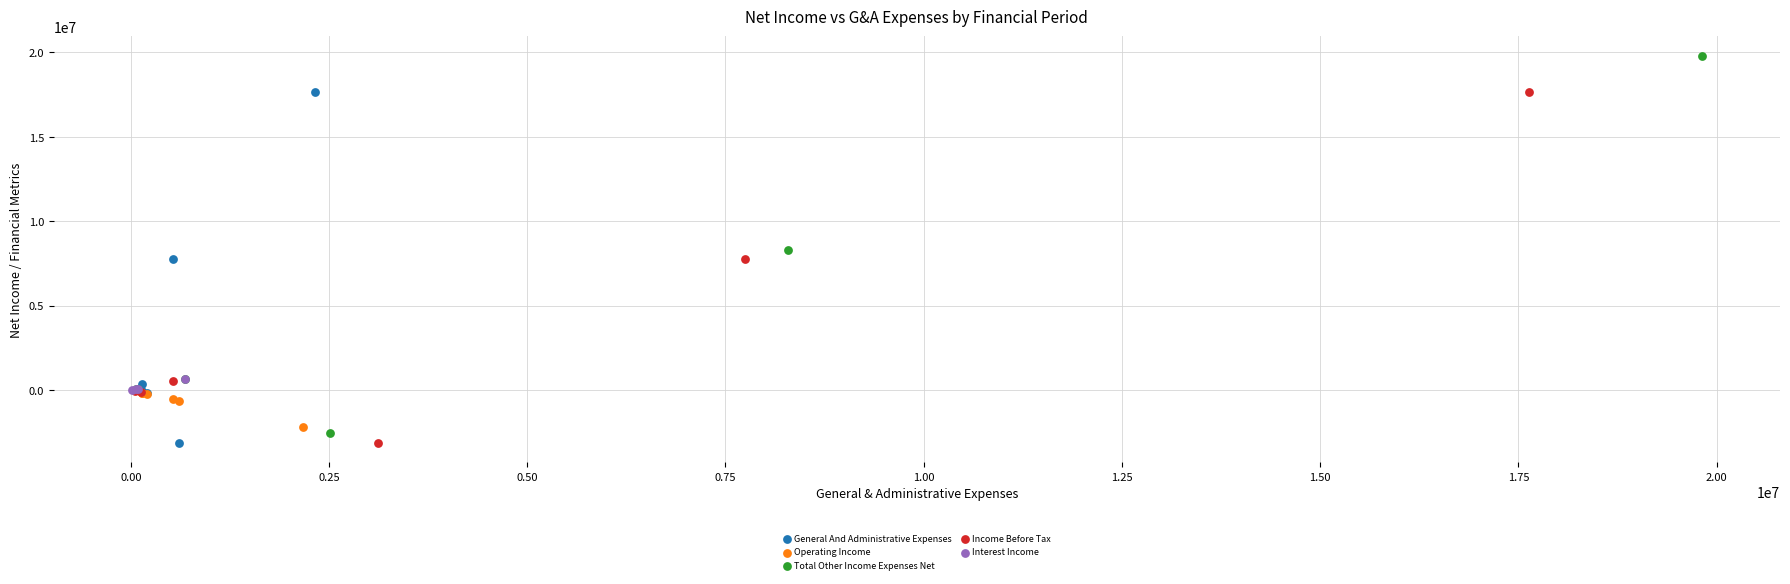

Which series reaches the maximum Y coordinate?

Total Other Income Expenses Net